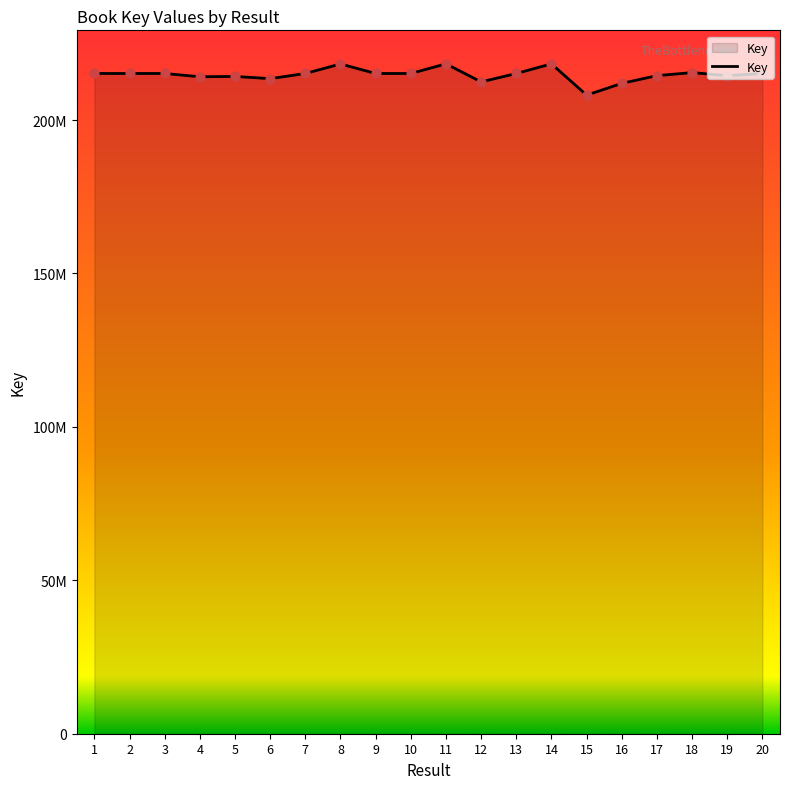

Does the chart have visible grid lines?

No